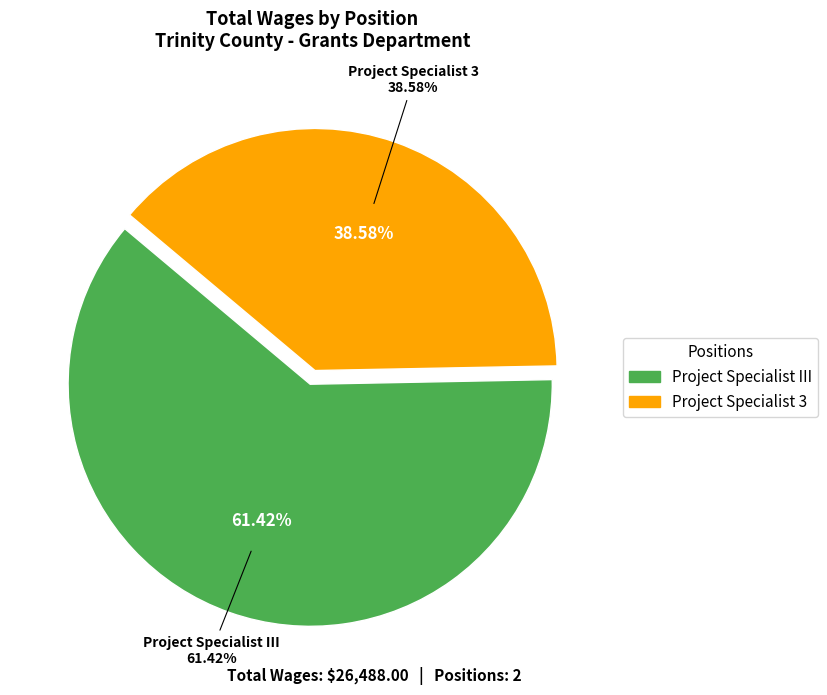

Which slice is the largest?

Project Specialist III